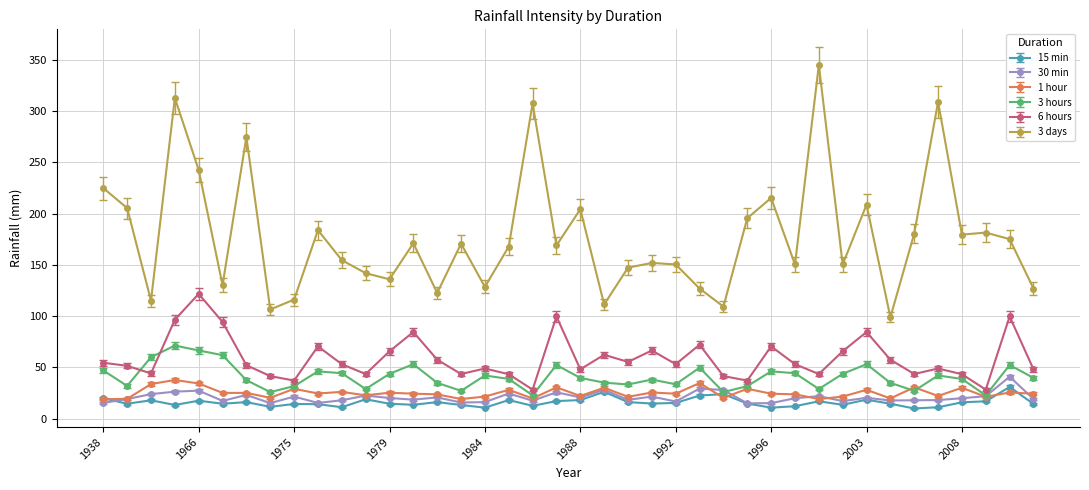

True or false: 15 min has more than 0 points higher than both neighbors.

True